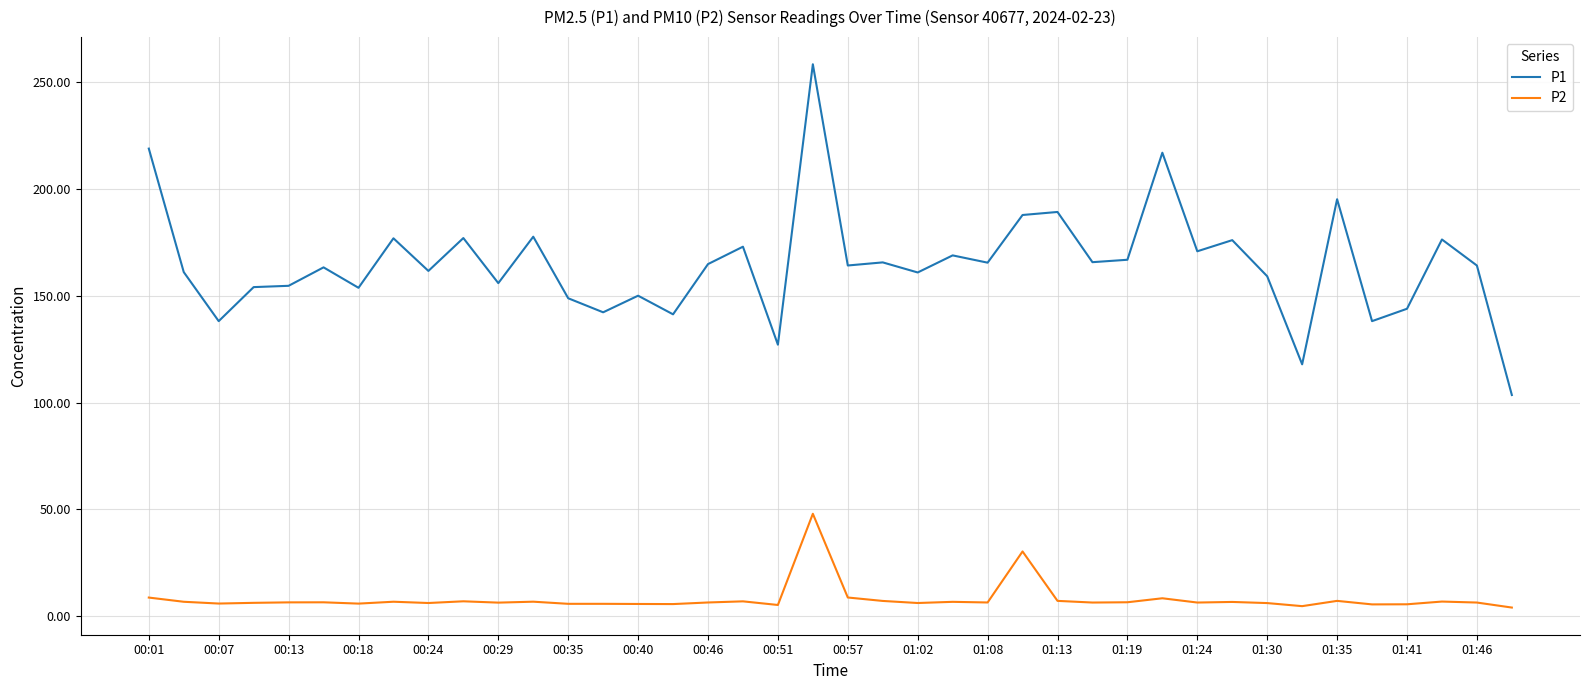

List the series in order of their overall mean, highest first.

P1, P2